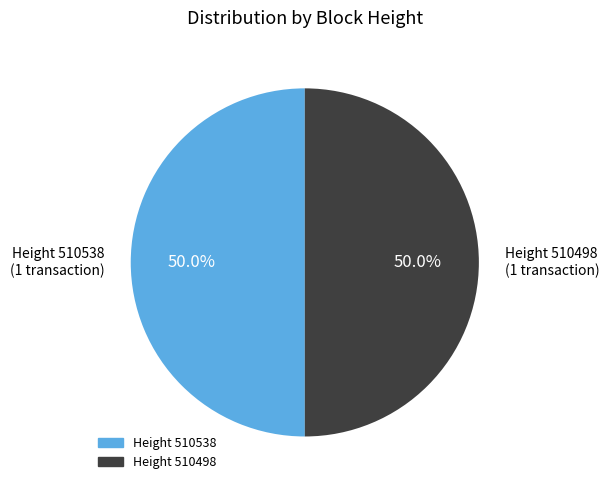

How many slices are in this pie chart?

2